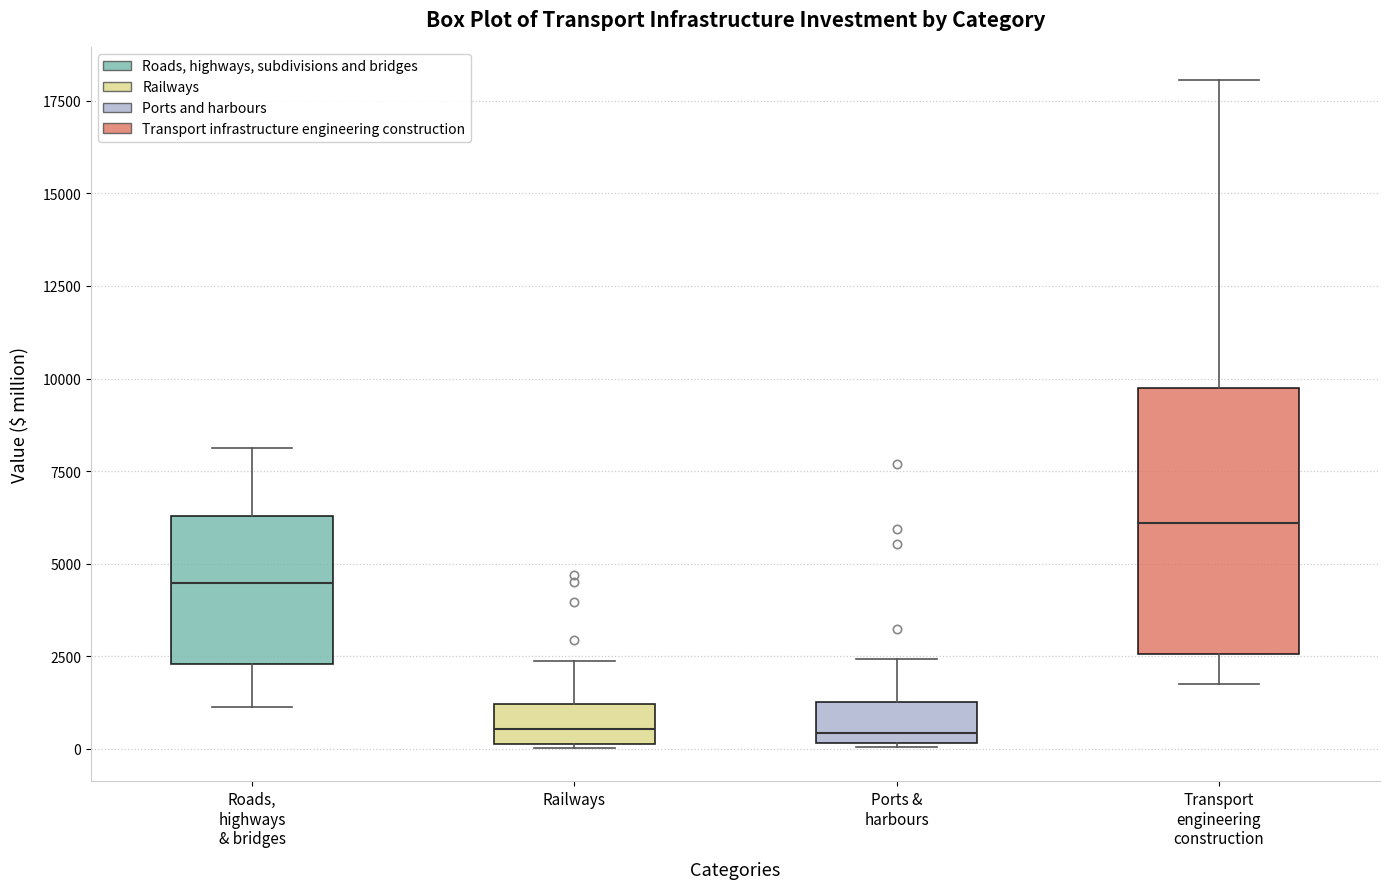

Reading left to right, read every box against the y-axis: the position of its median line, the range the box covers, and the ends of its whiskers. The values are not printed on the chart, so give them approximately, as read against the axis.

Roads, highways & bridges: median 4500, box 2500 to 6500, whiskers 1000 to 8000
Railways: median 500, box 0 to 1000, whiskers 0 to 2500
Ports & harbours: median 500, box 0 to 1500, whiskers 0 to 2500
Transport engineering construction: median 6000, box 2500 to 10000, whiskers 2000 to 18000